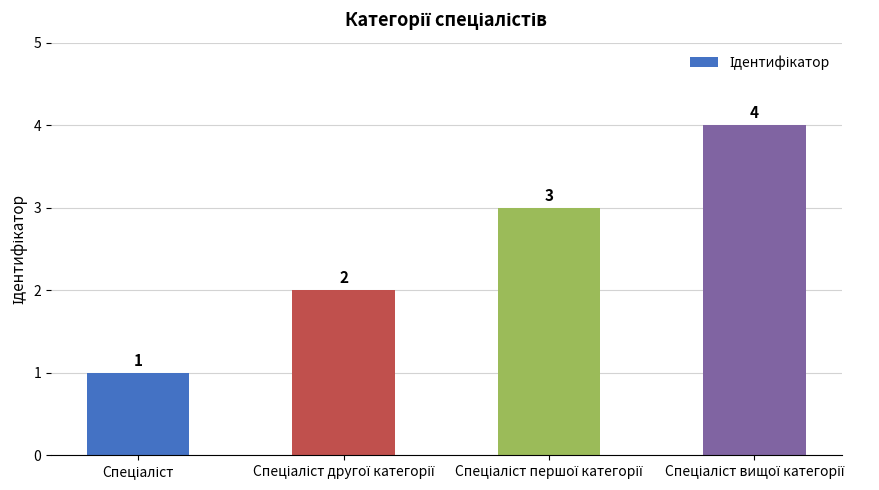

What is the value of the 1st bar from the left?

1